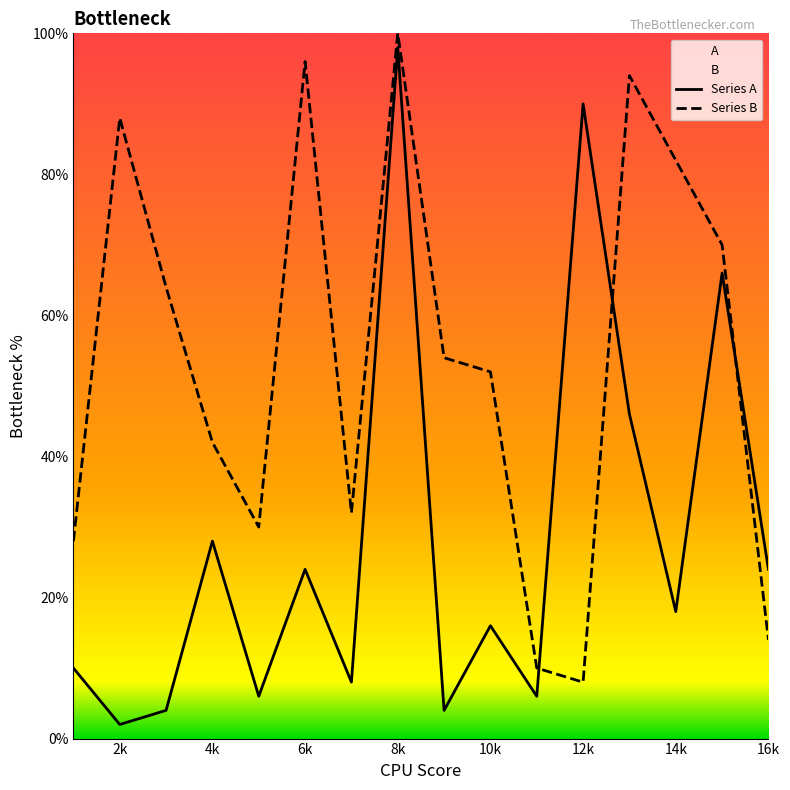

What is the greatest value displayed?

100.0